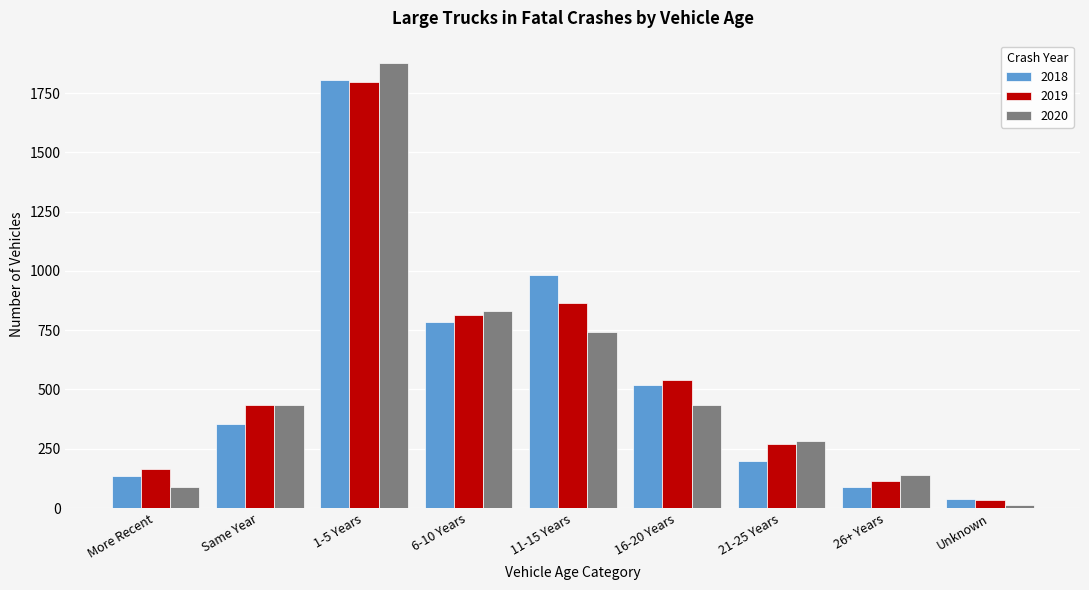

Rank the categories by 2019 value from lowest to highest.

Unknown, 26+ Years, More Recent, 21-25 Years, Same Year, 16-20 Years, 6-10 Years, 11-15 Years, 1-5 Years